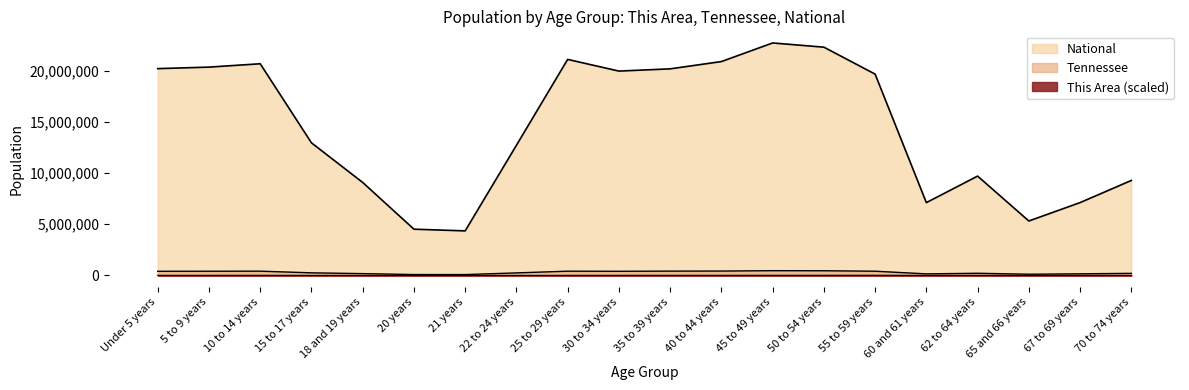

What is the average value of the National series?

14509549